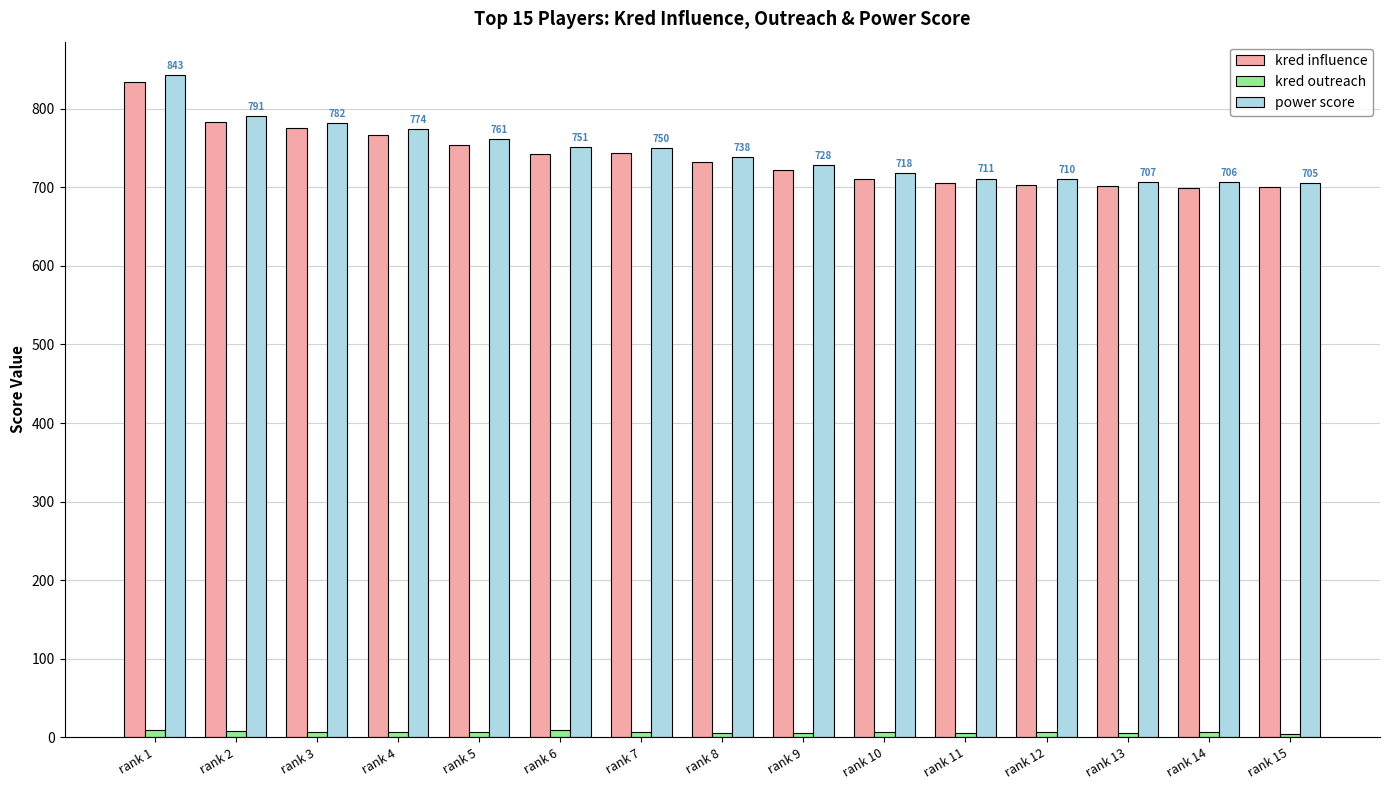

What is the greatest value displayed?

843